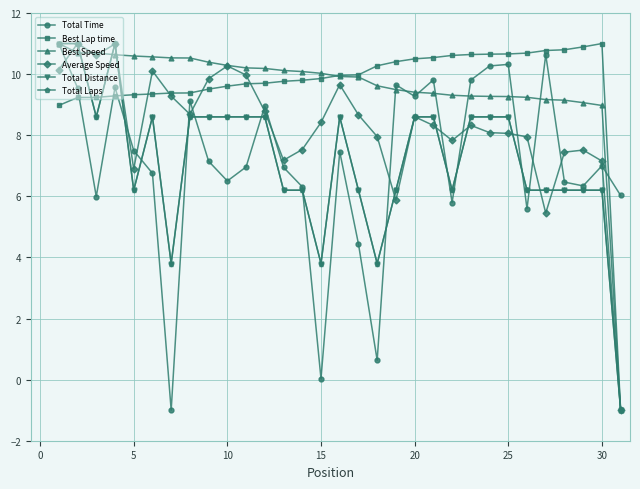

Is this an area chart (filled region under the line)?

No